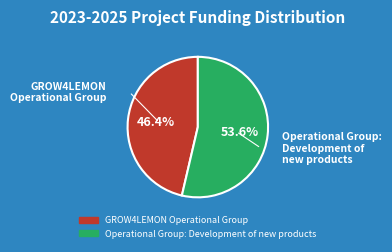

Approximately how many times larger is the value at Operational Group: Development of new products compared to GROW4LEMON Operational Group?

1.2